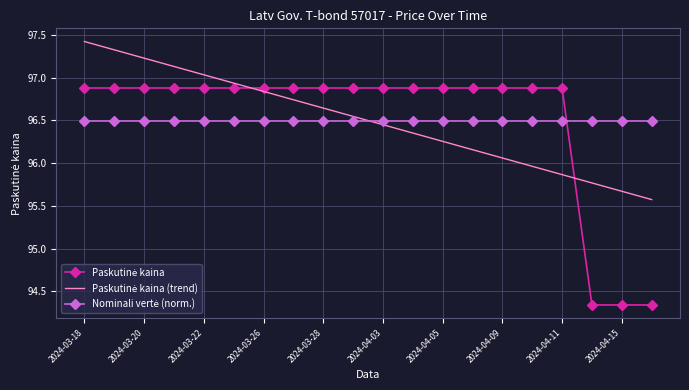

What is the difference between the maximum and minimum values in the Paskutinė kaina series?

2.5